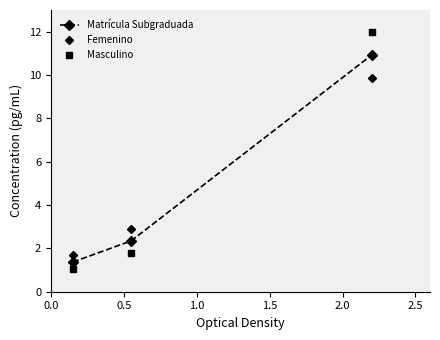

What is the sum of all Masculino values?

14.8